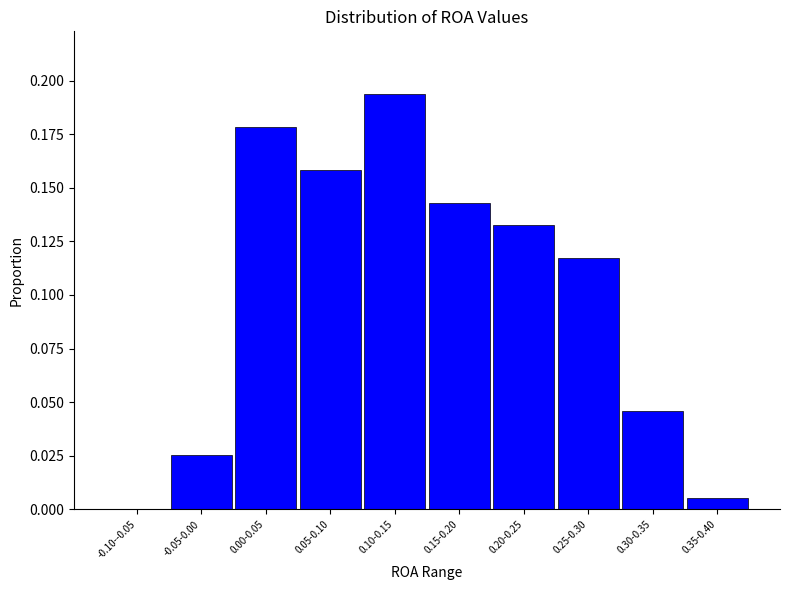

The value at -0.10--0.05 is 0.1. True or false?

False